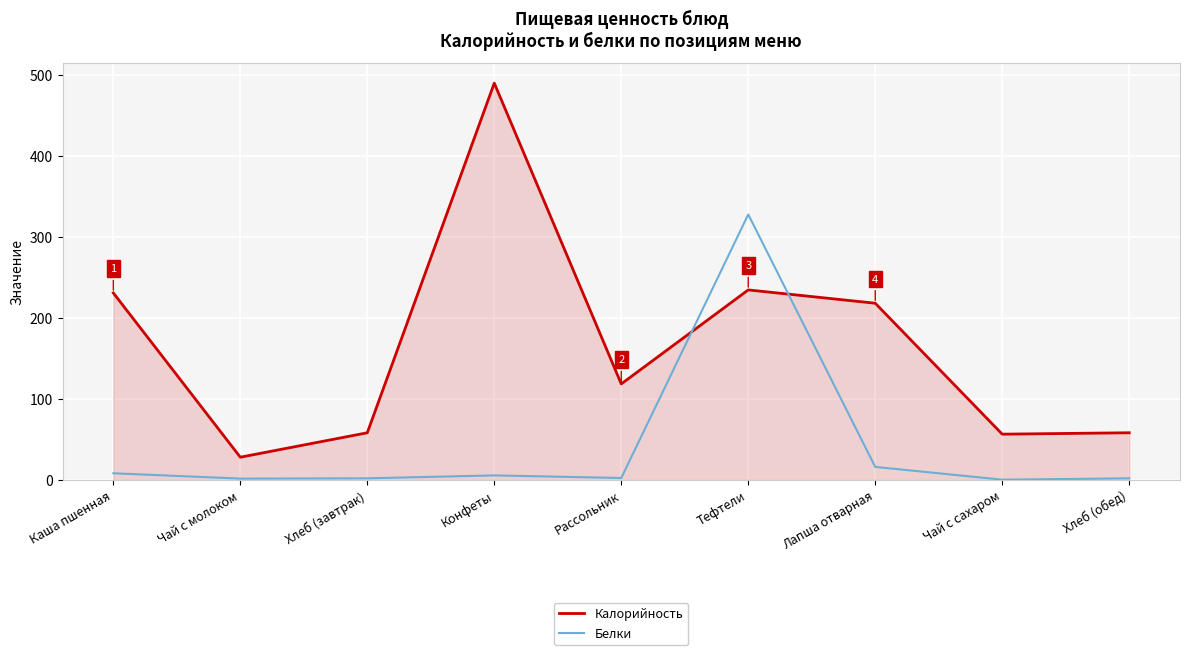

How many intersections are there between Белки and Калорийность?

2